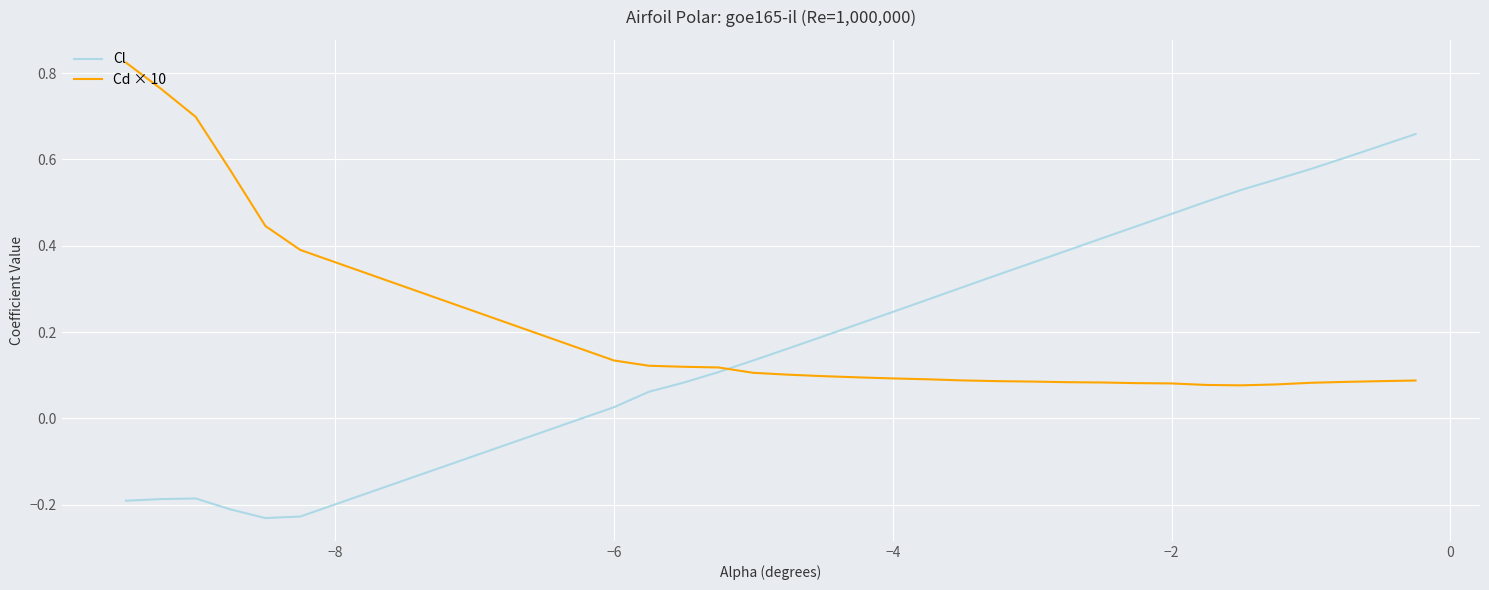

How many lines are shown in the chart?

2